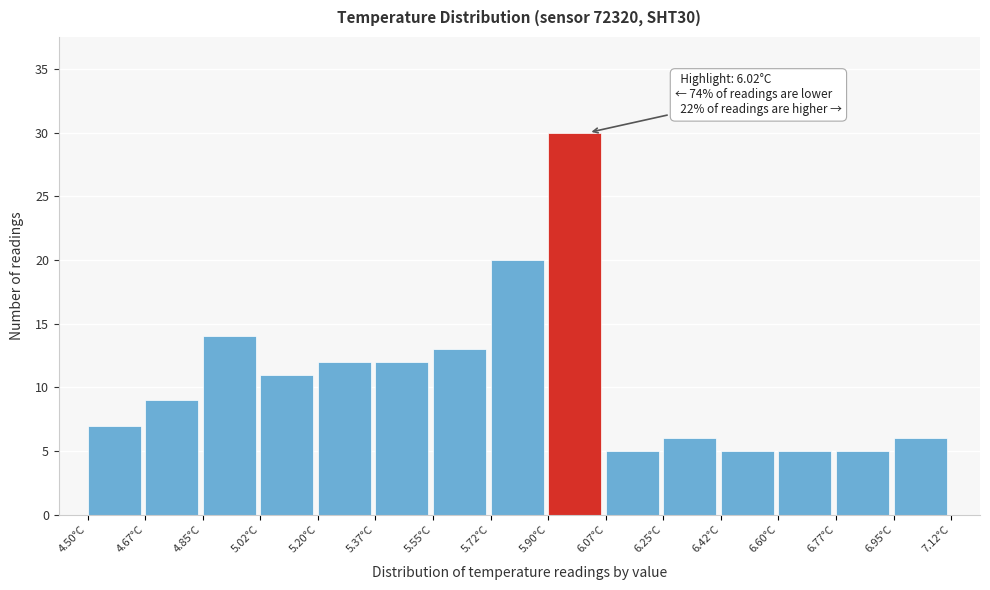

Which range on the x-axis has the tallest bar?

5.90 to 6.08